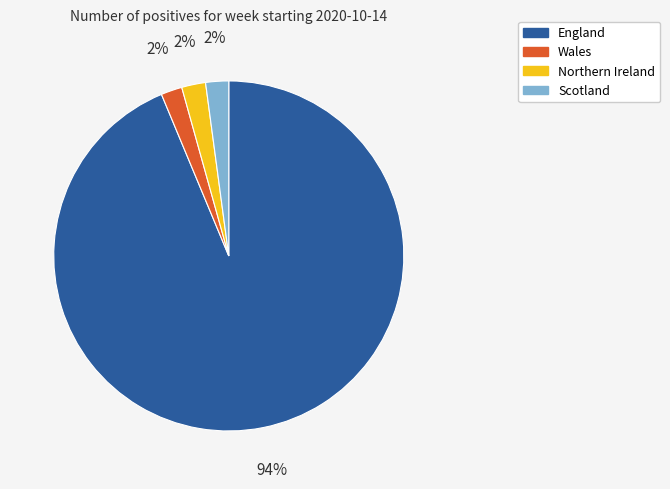

Combined, do England and Northern Ireland account for over 50%?

Yes